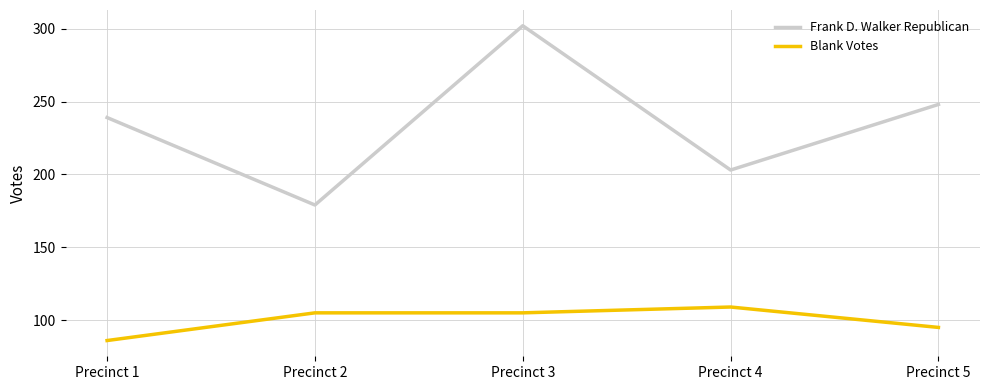

What are all the series names shown in the legend?

Frank D. Walker Republican, Blank Votes